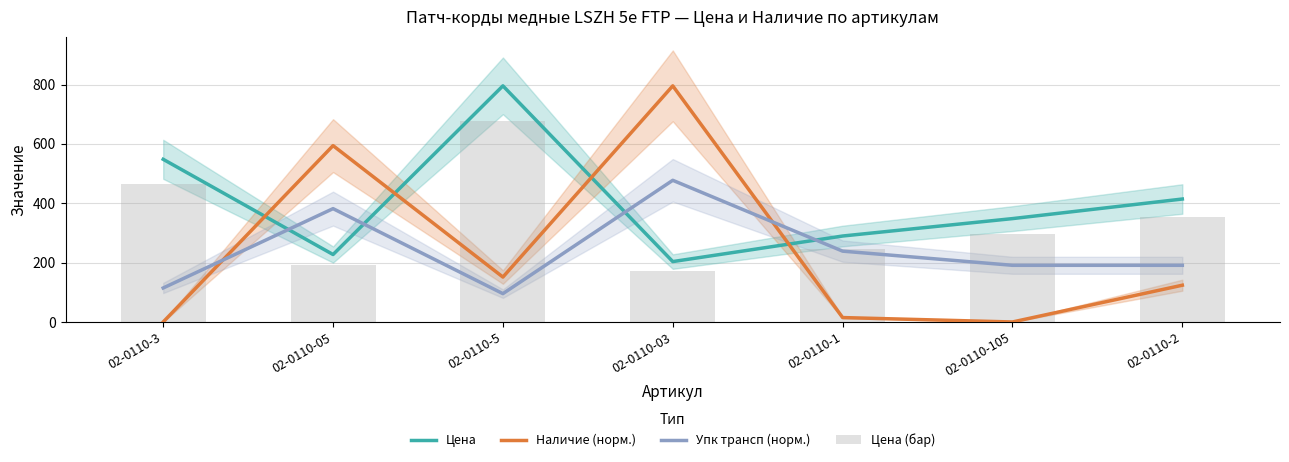

What is the greatest value displayed?

795.7